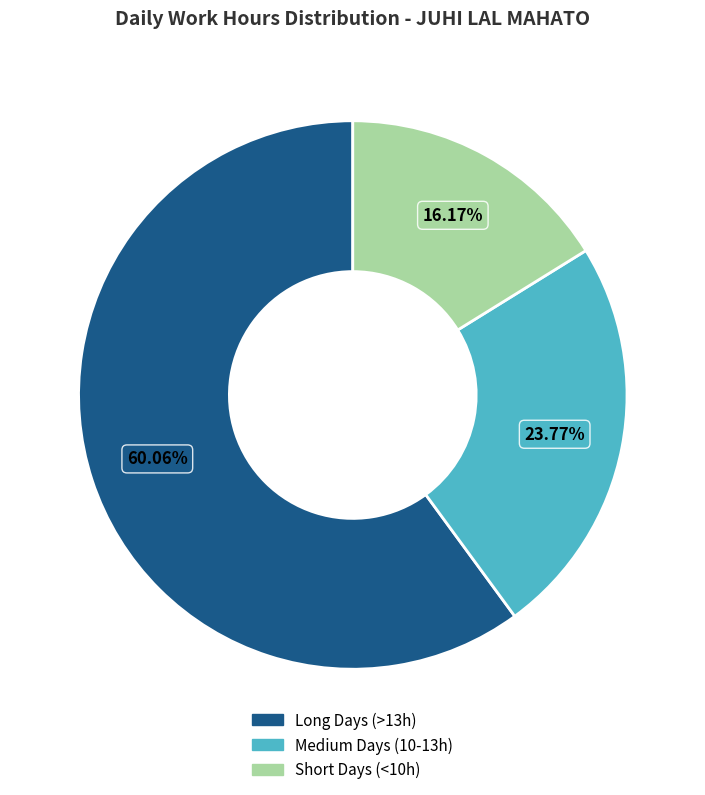

Is there any slice that represents more than half of the pie?

Yes